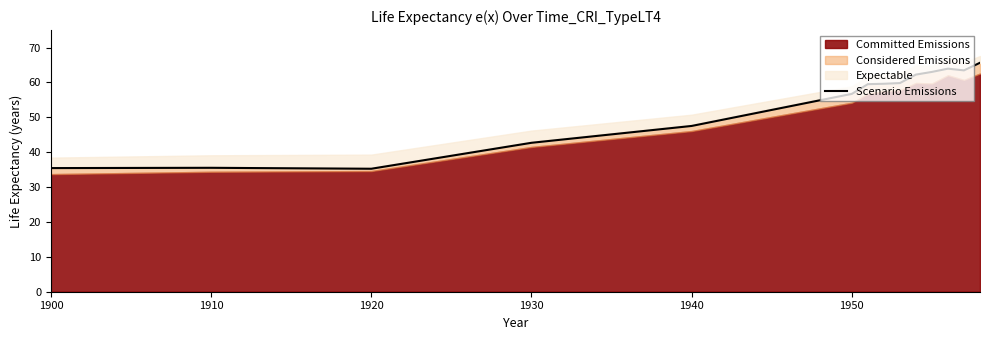

At which label is Scenario Emissions closest to 50?

1940